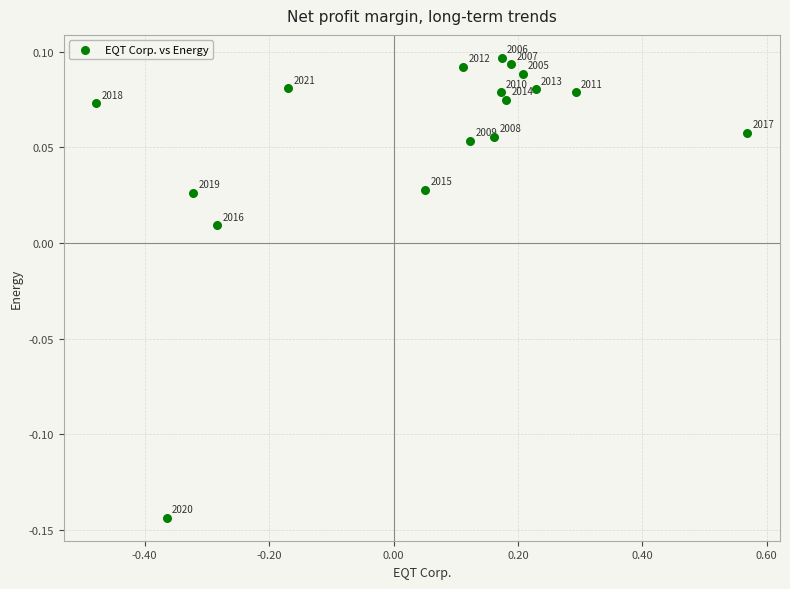

What is the range of X values (max minus min)?

1.0